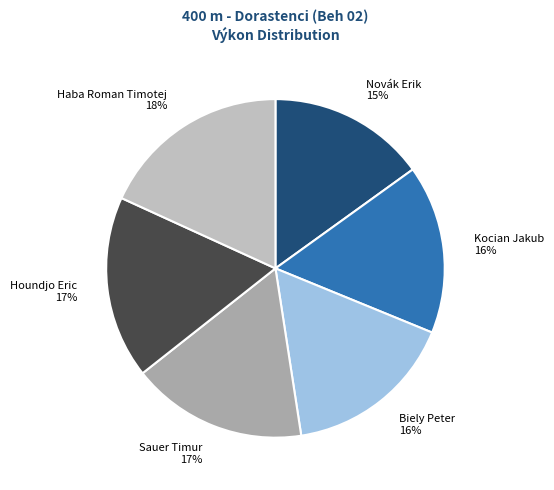

Is there a majority slice in this chart?

No